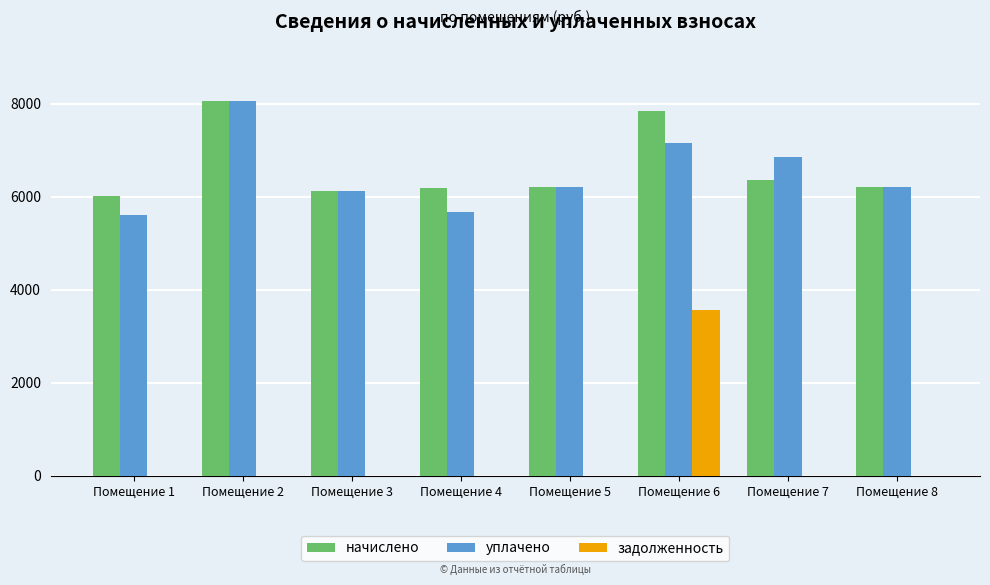

Which series changed the most between Помещение 3 and Помещение 4?

уплачено